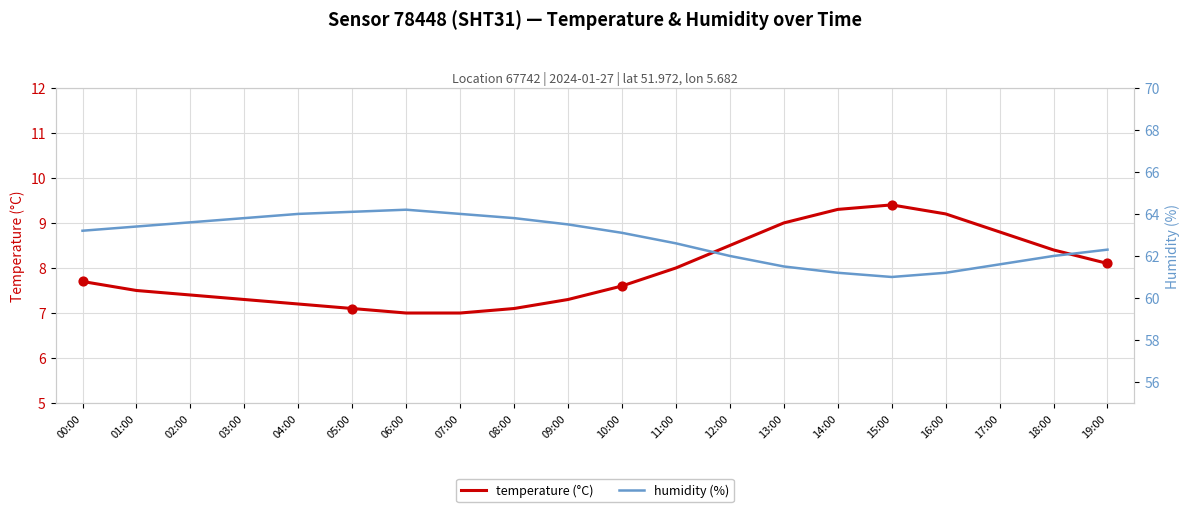

Is the value of humidity at 14:00 greater than the value of temperature at 18:00?

Yes